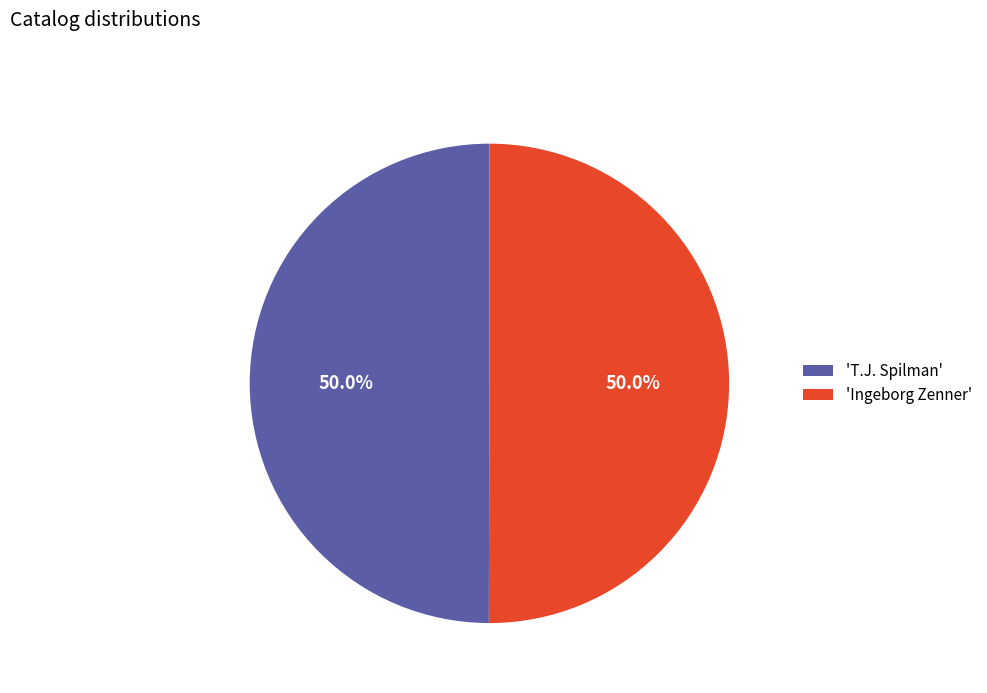

What percentage do 'Ingeborg Zenner' and 'T.J. Spilman' together represent?

100.0%